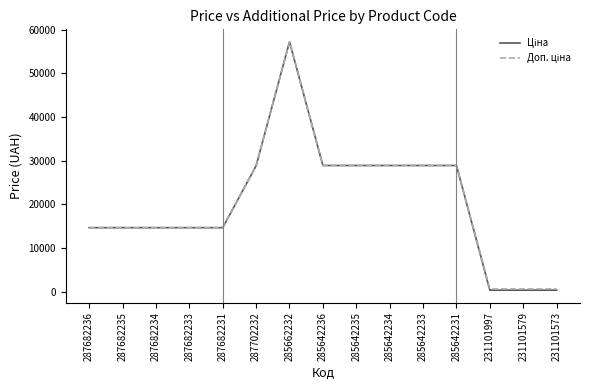

Which category has the highest value across all series?

285662232